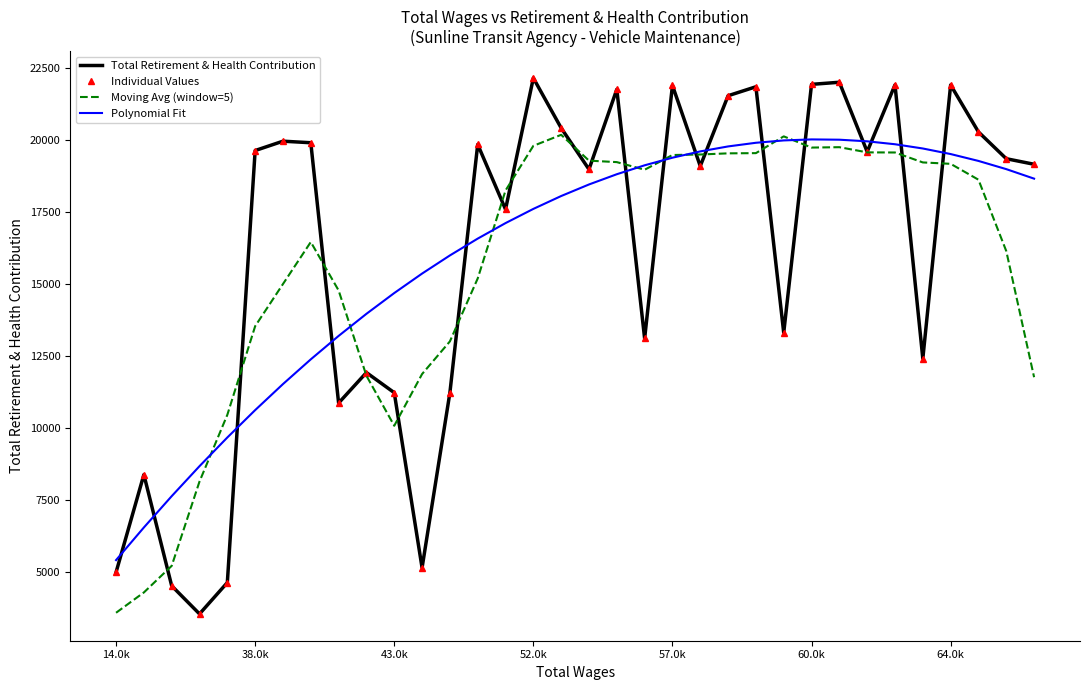

What are all the series names shown in the legend?

Total Retirement & Health Contribution, Individual Values, Moving Avg (window=5), Polynomial Fit